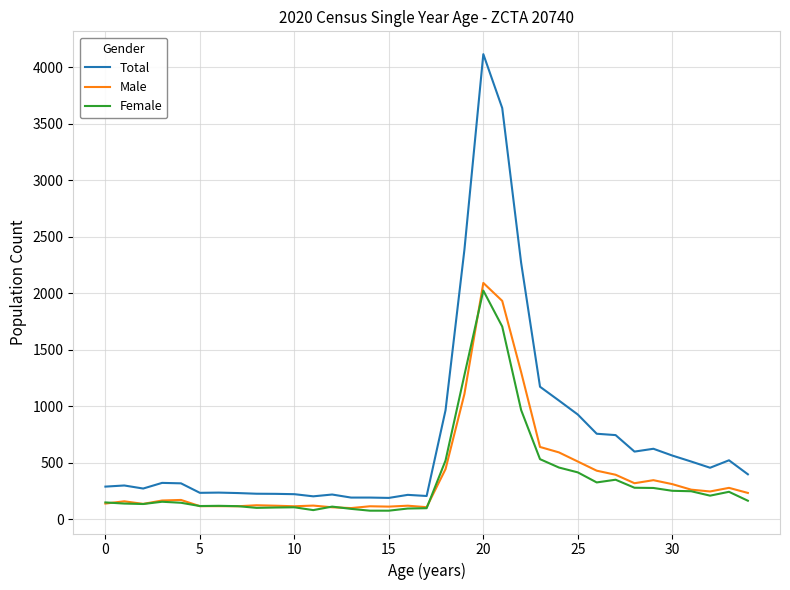

What is the greatest value displayed?

4118